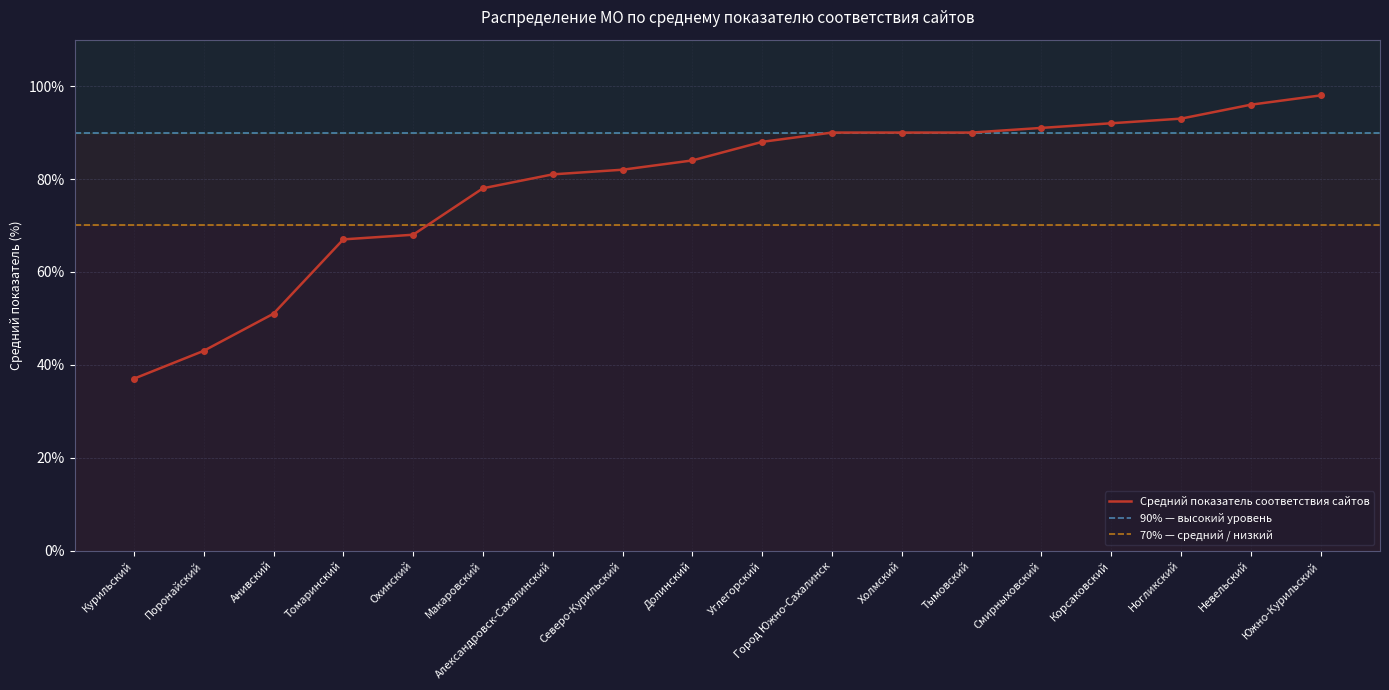

Is this an area chart (filled region under the line)?

No